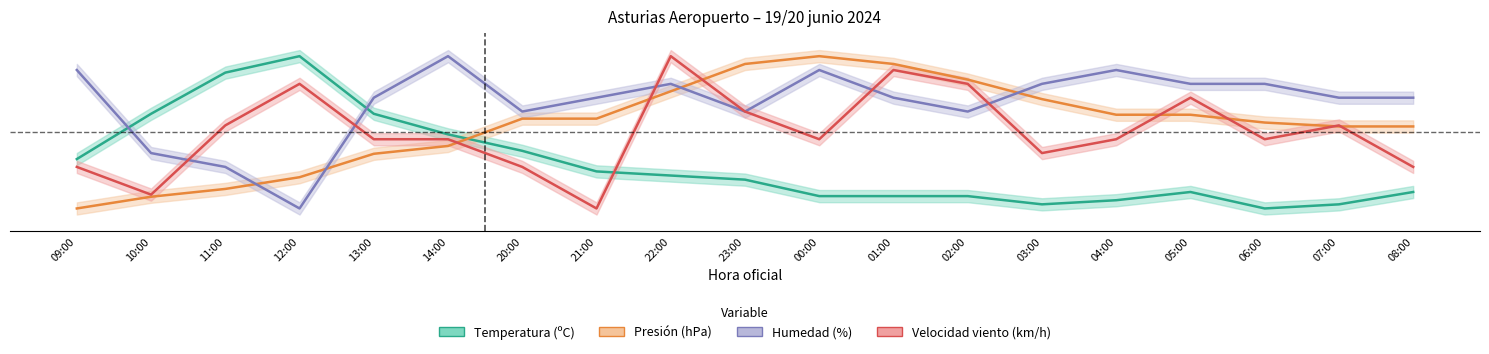

What is the total value across all series at 11:00?

1.8